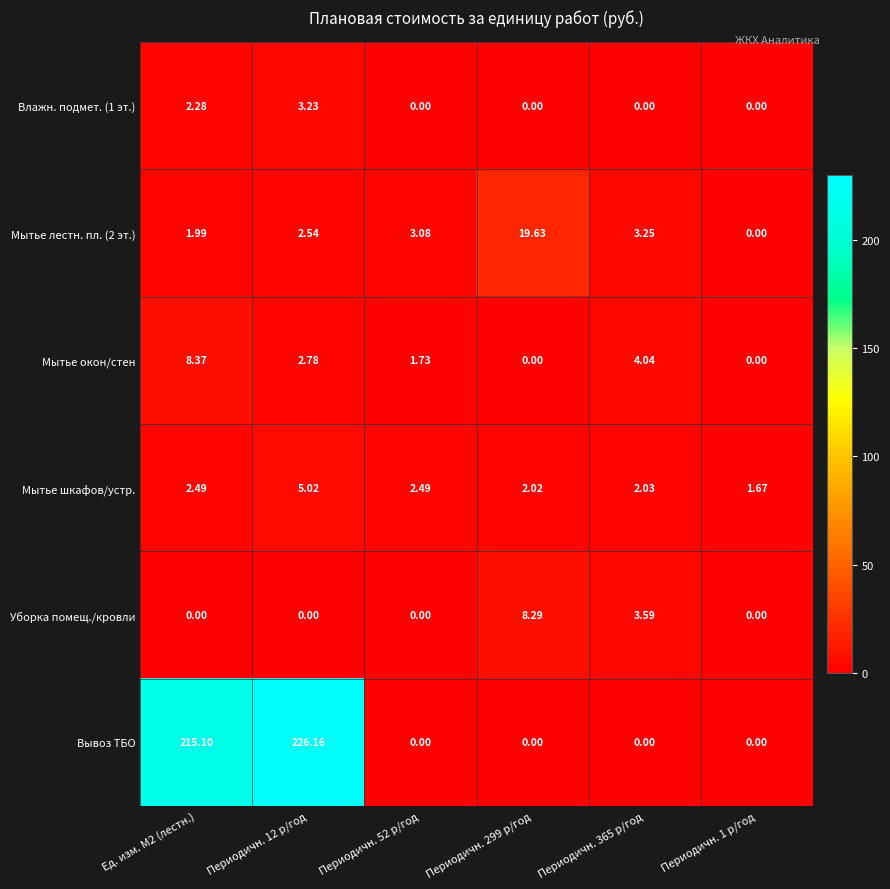

Which series has the widest spread of values?

Вывоз ТБО